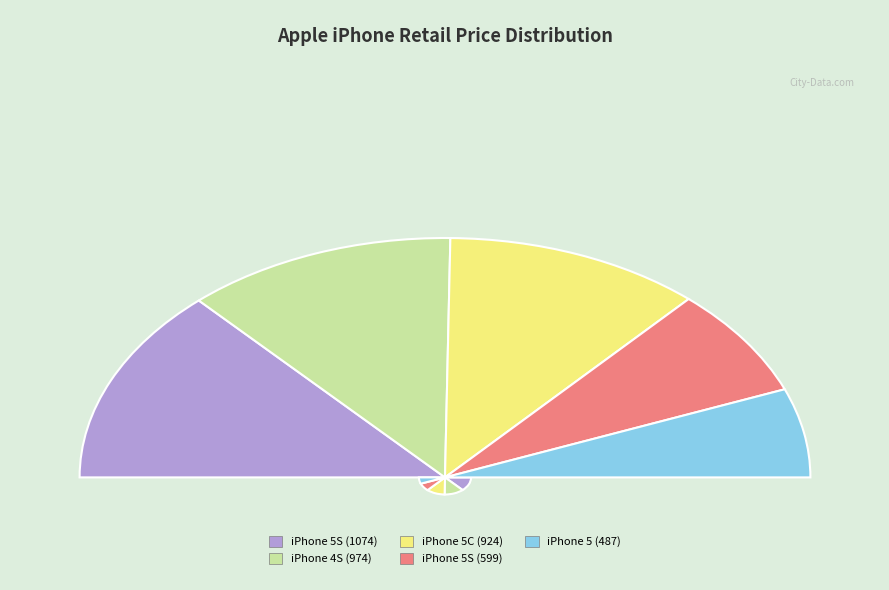

What percentage is the Apple iPhone 5 16GB Black LTE slice, to the nearest percent?

12%